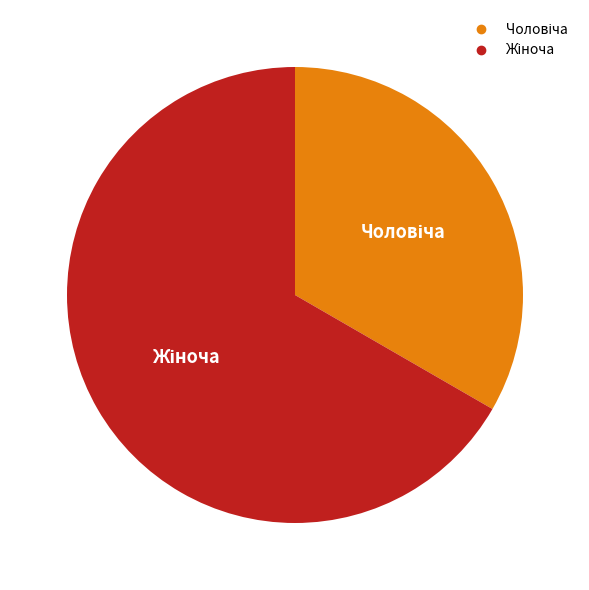

Does any single category account for the majority?

Yes